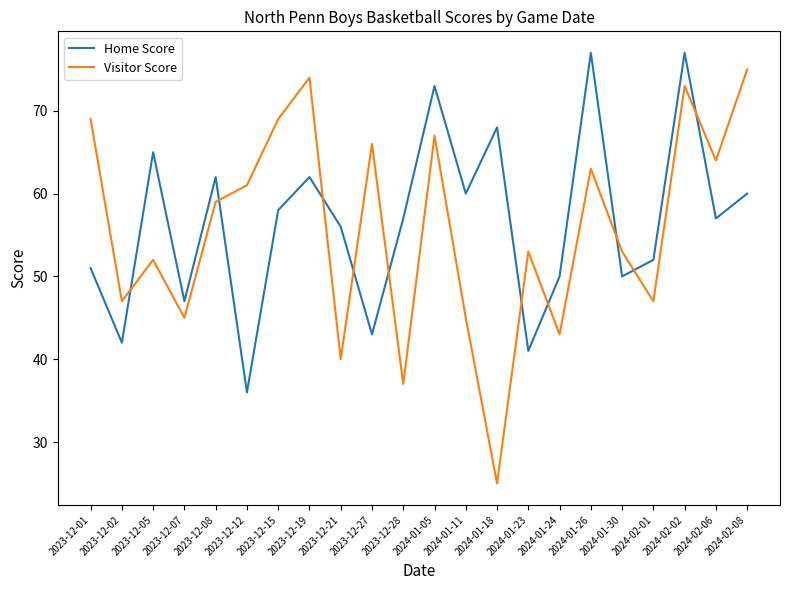

Which series has the widest spread of values?

Visitor Score